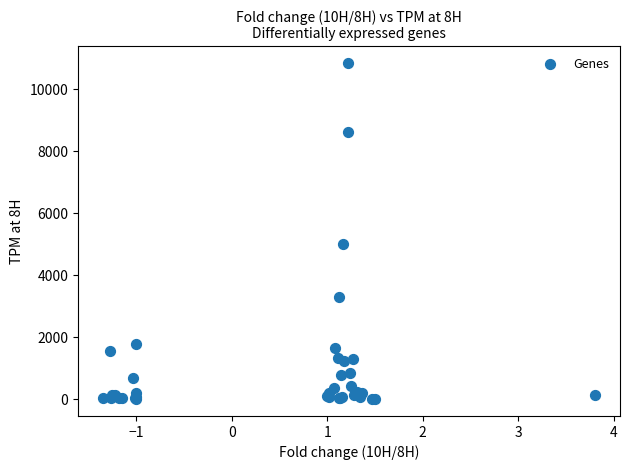

What Y value in the scatter plot is closest to 5423?

5020.5